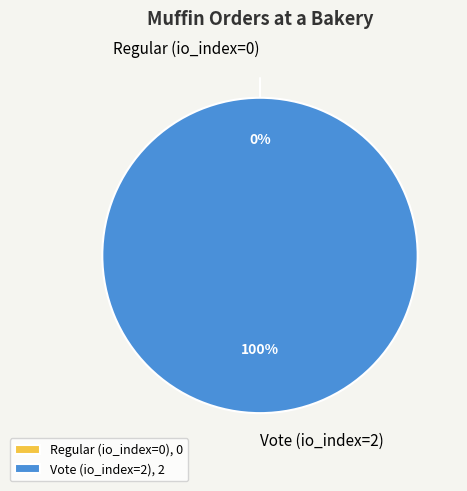

What is the change in value from Regular (io_index=0) to Vote (io_index=2)?

+2